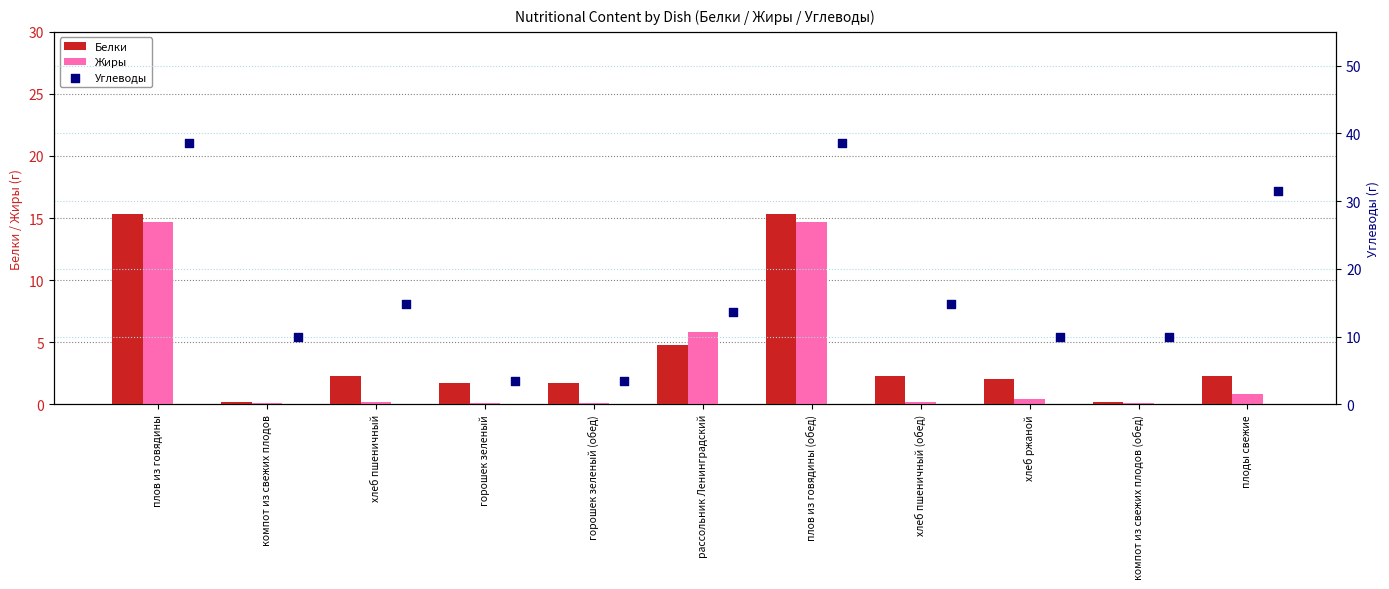

Which series has the largest total across all categories?

Углеводы